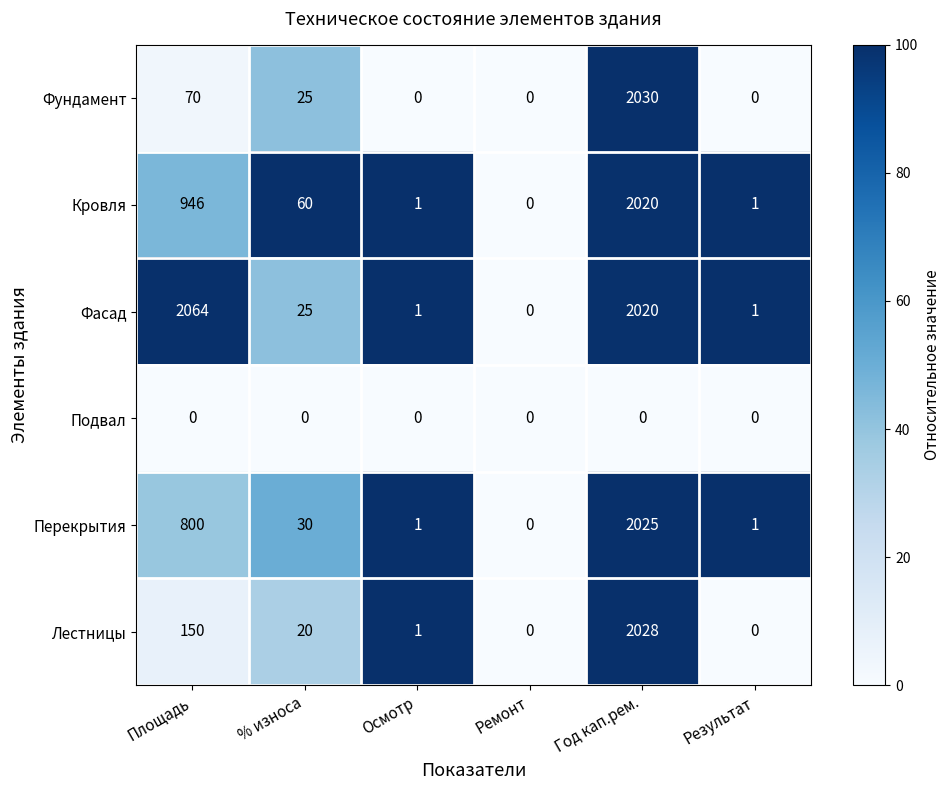

What is the difference between the Фундамент values at % износа and Ремонт?

25